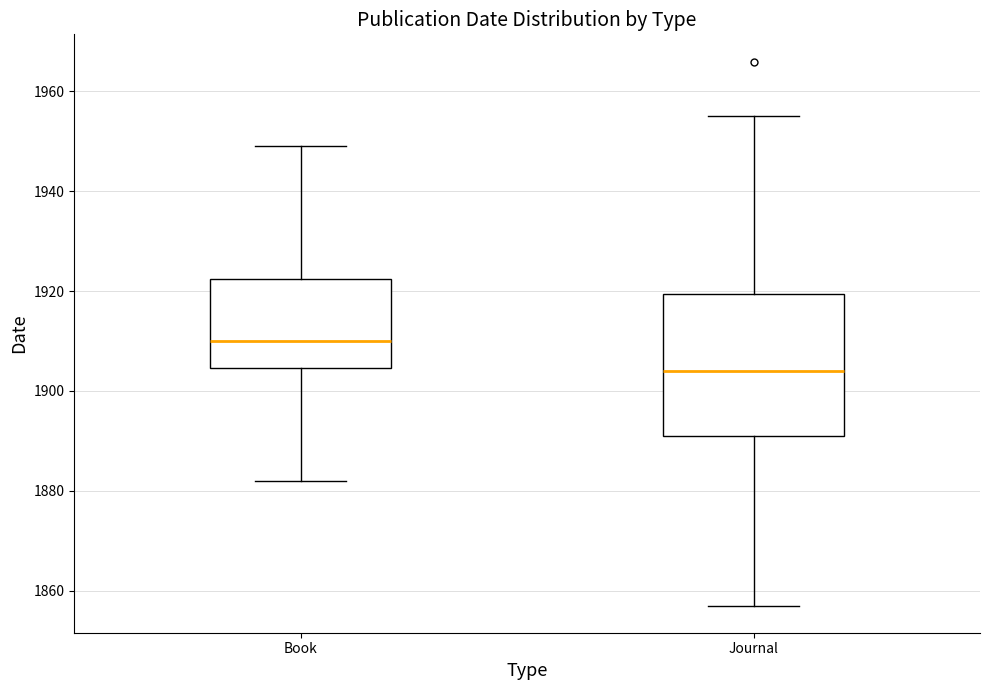

Which box's median line is the lowest?

Journal